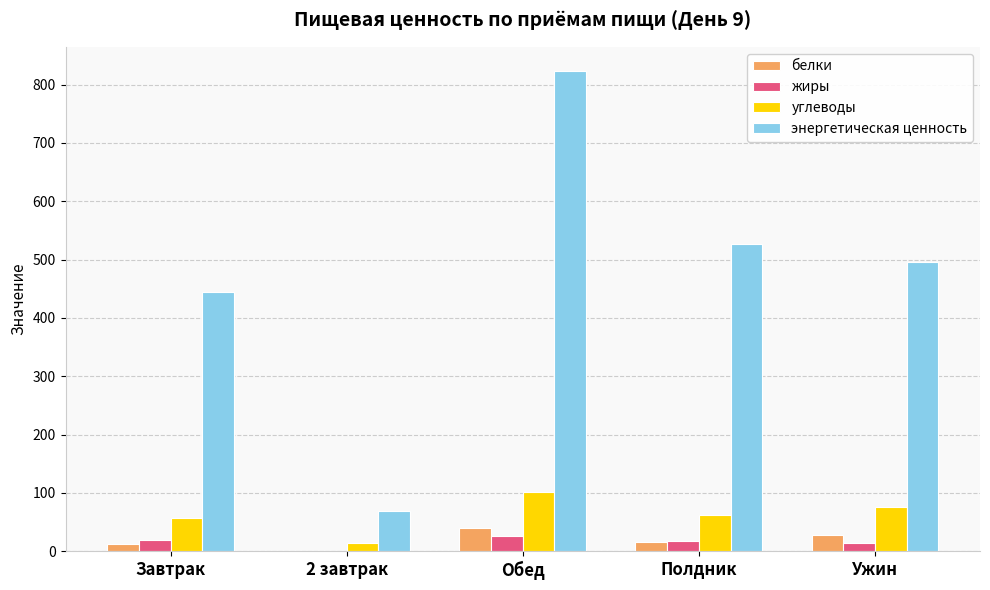

At which category is the sum across all series the highest?

Обед